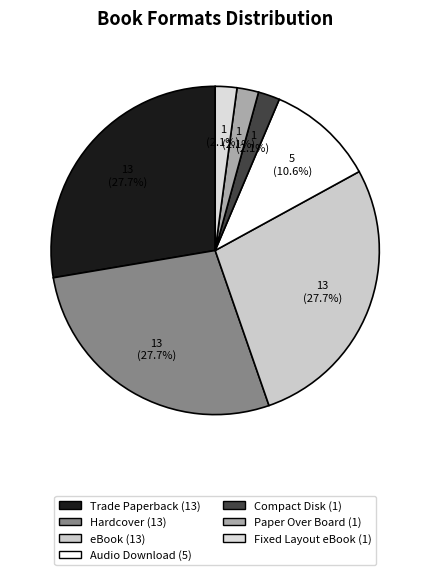

Rank the categories by value from lowest to highest.

Compact Disk, Paper Over Board, Fixed Layout eBook, Audio Download, Trade Paperback, Hardcover, eBook